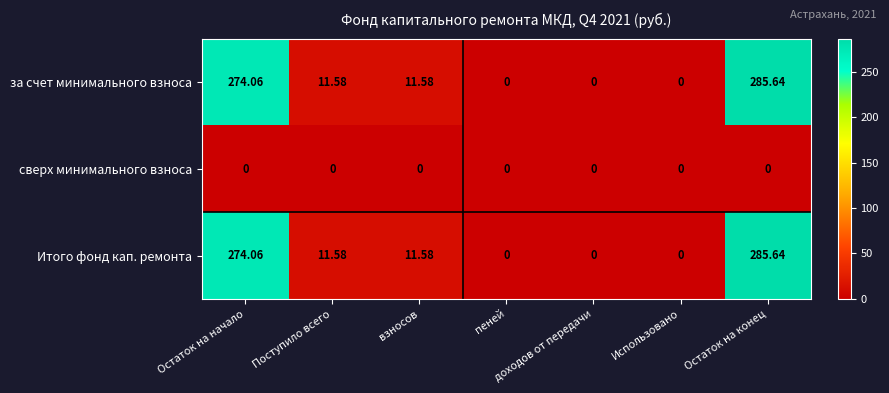

At which label does Итого фонд кап. ремонта first exceed 11?

Остаток на начало